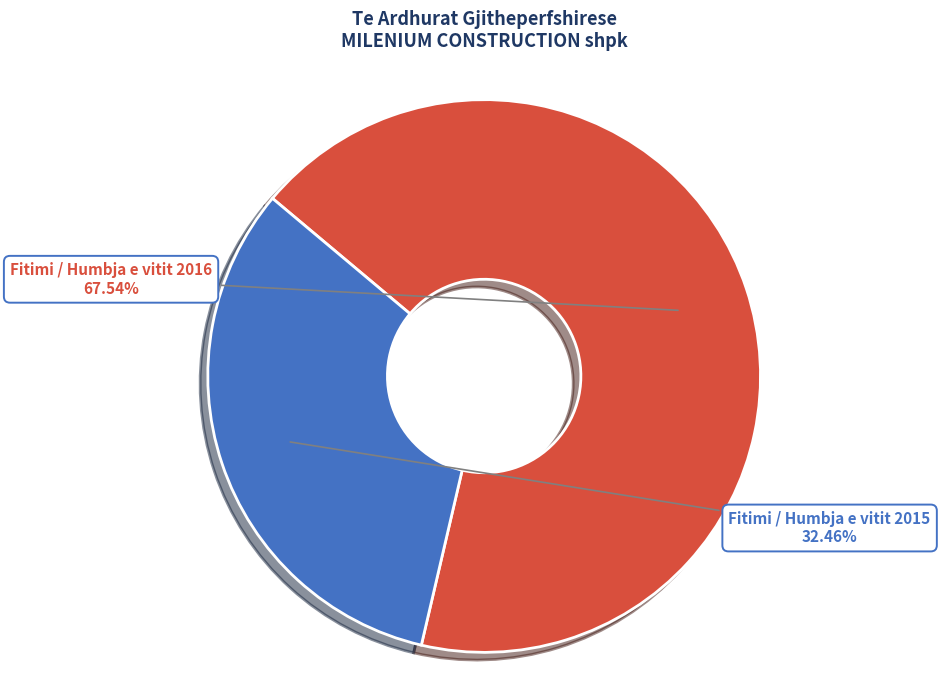

To the nearest percent, what is the average slice percentage?

50%